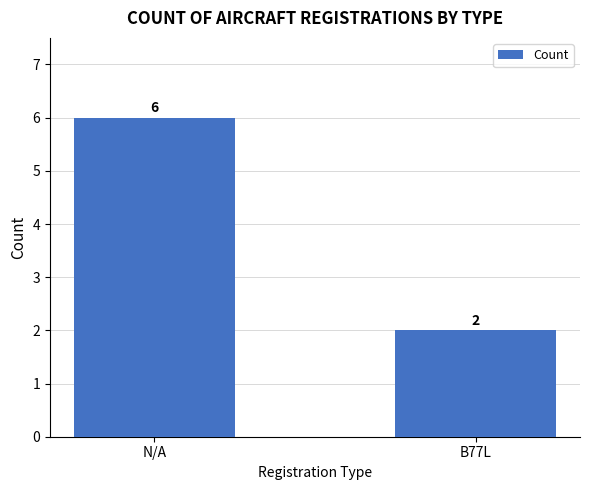

Which has a higher value, N/A or B77L?

N/A